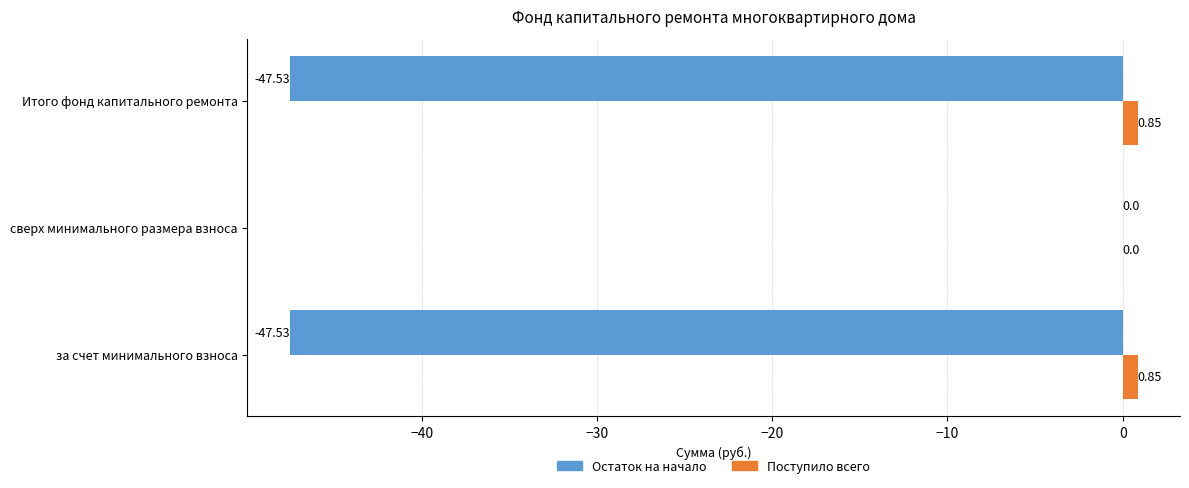

At which category is the sum across all series the highest?

сверх минимального размера взноса